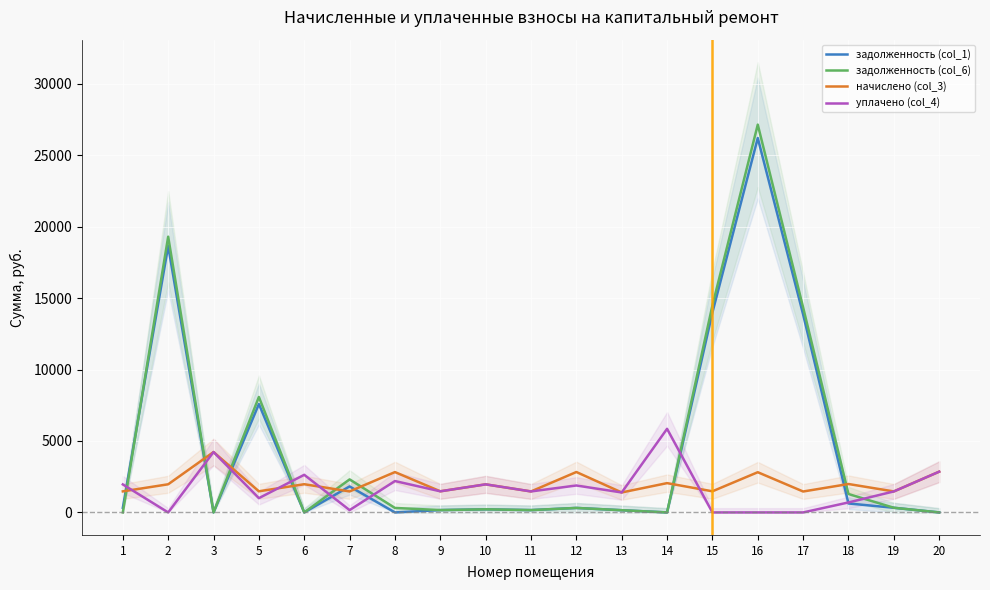

At 11, list the series in order from largest to smallest.

начислено (col_3), уплачено (col_4), задолженность (col_1), задолженность (col_6)